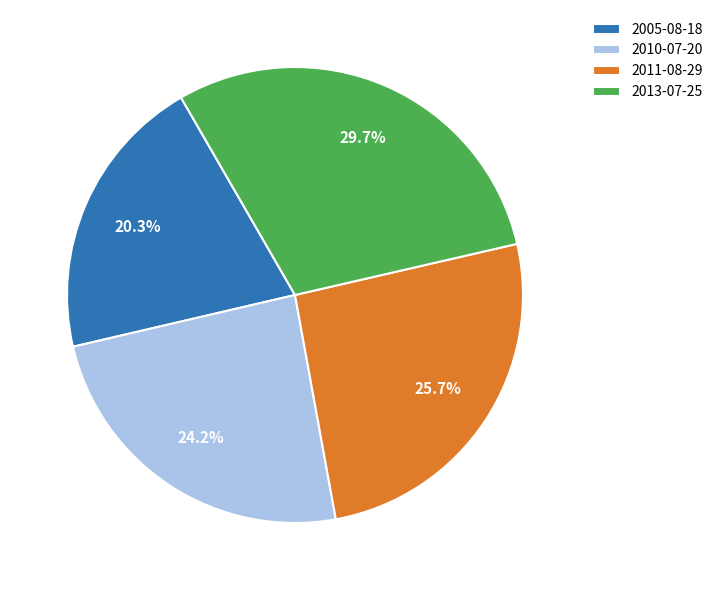

What portion of the pie excludes 2013-07-25?

70.3%